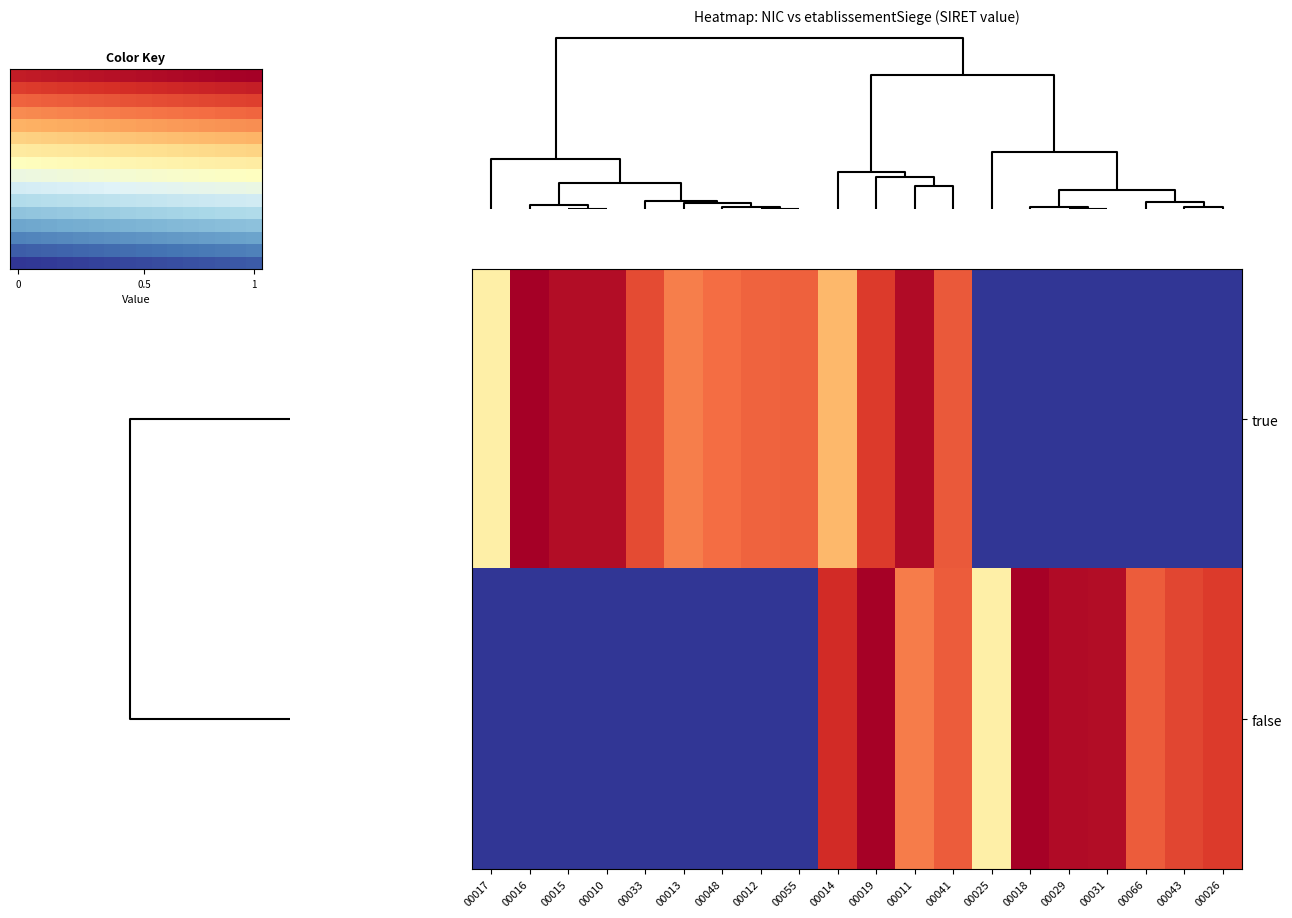

How many categories are shown in the chart?

16